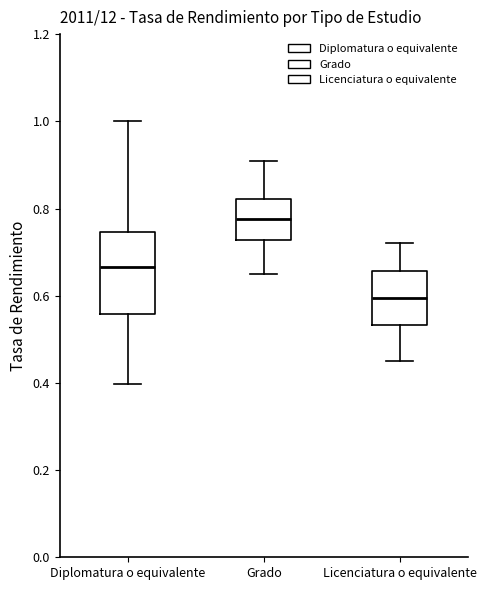

Reading left to right, transcribe this box plot: for each box, give where its median line is, the range the box spans, and where its two whiskers end, as read against the y-axis. The values are not printed on the chart, so give them approximately, as read against the axis.

Diplomatura o equivalente: median 0.66, box 0.56 to 0.74, whiskers 0.40 to 1.00
Grado: median 0.78, box 0.72 to 0.82, whiskers 0.66 to 0.92
Licenciatura o equivalente: median 0.60, box 0.54 to 0.66, whiskers 0.46 to 0.72